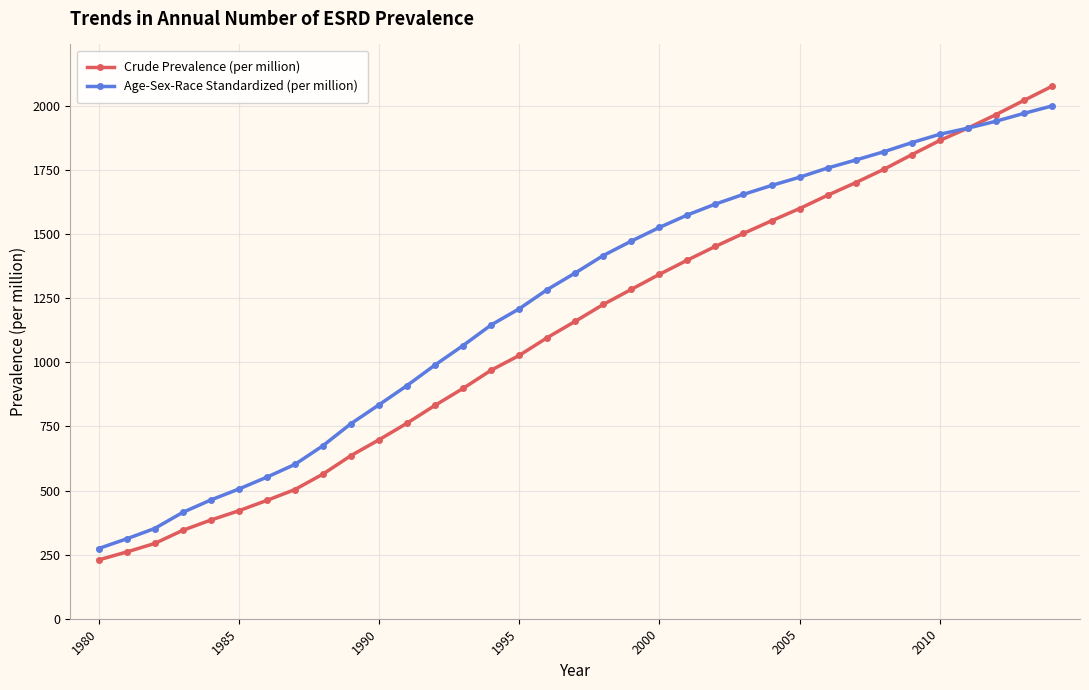

Which series has the largest range (max minus min)?

Crude Prevalence (per million)